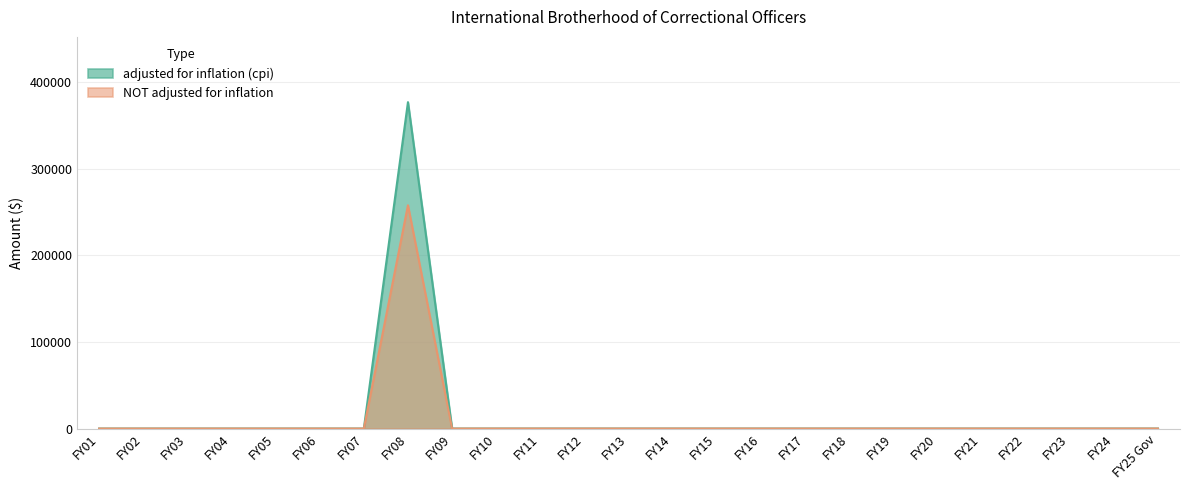

How many interior local peaks does the adjusted for inflation (cpi) series have?

1